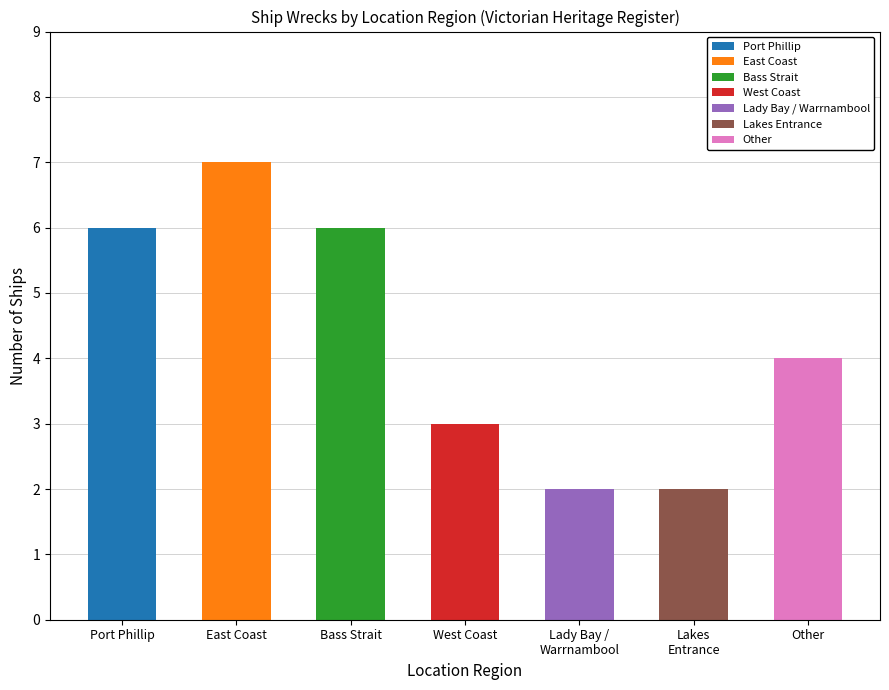

What is the greatest value displayed?

7